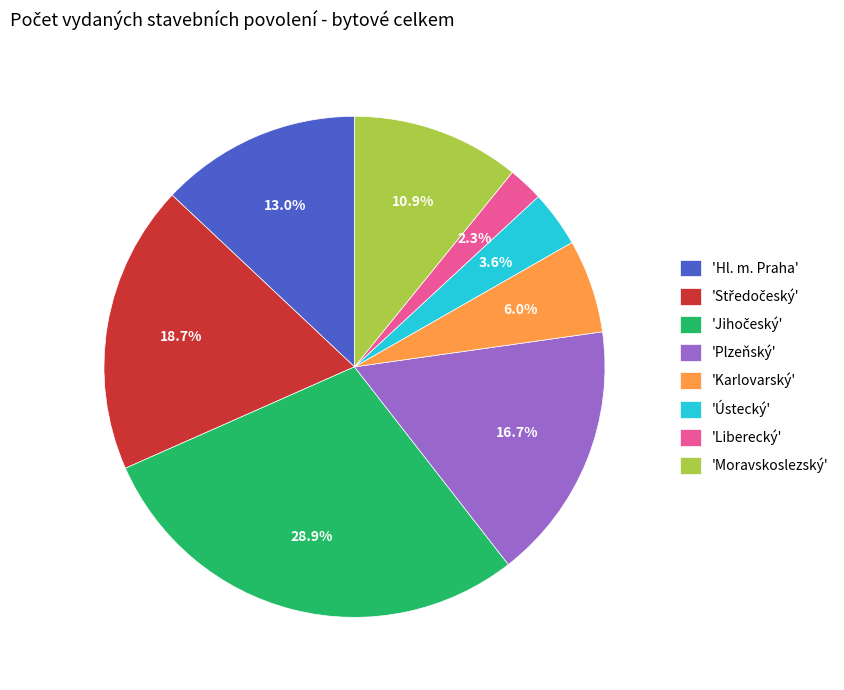

What portion of the pie excludes 'Plzeňský'?

83.3%